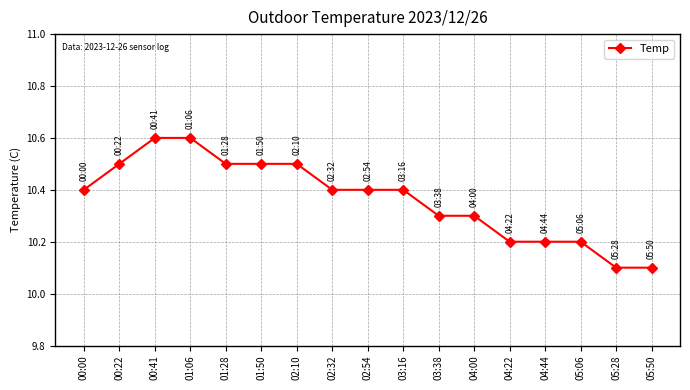

What is the maximum value shown in the chart?

10.6